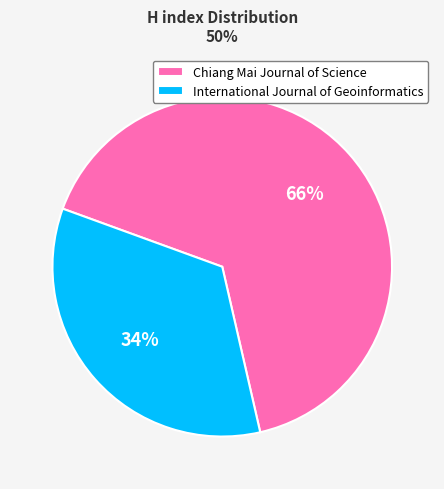

Approximately how many times larger is the value at Chiang Mai Journal of Science compared to International Journal of Geoinformatics?

1.9